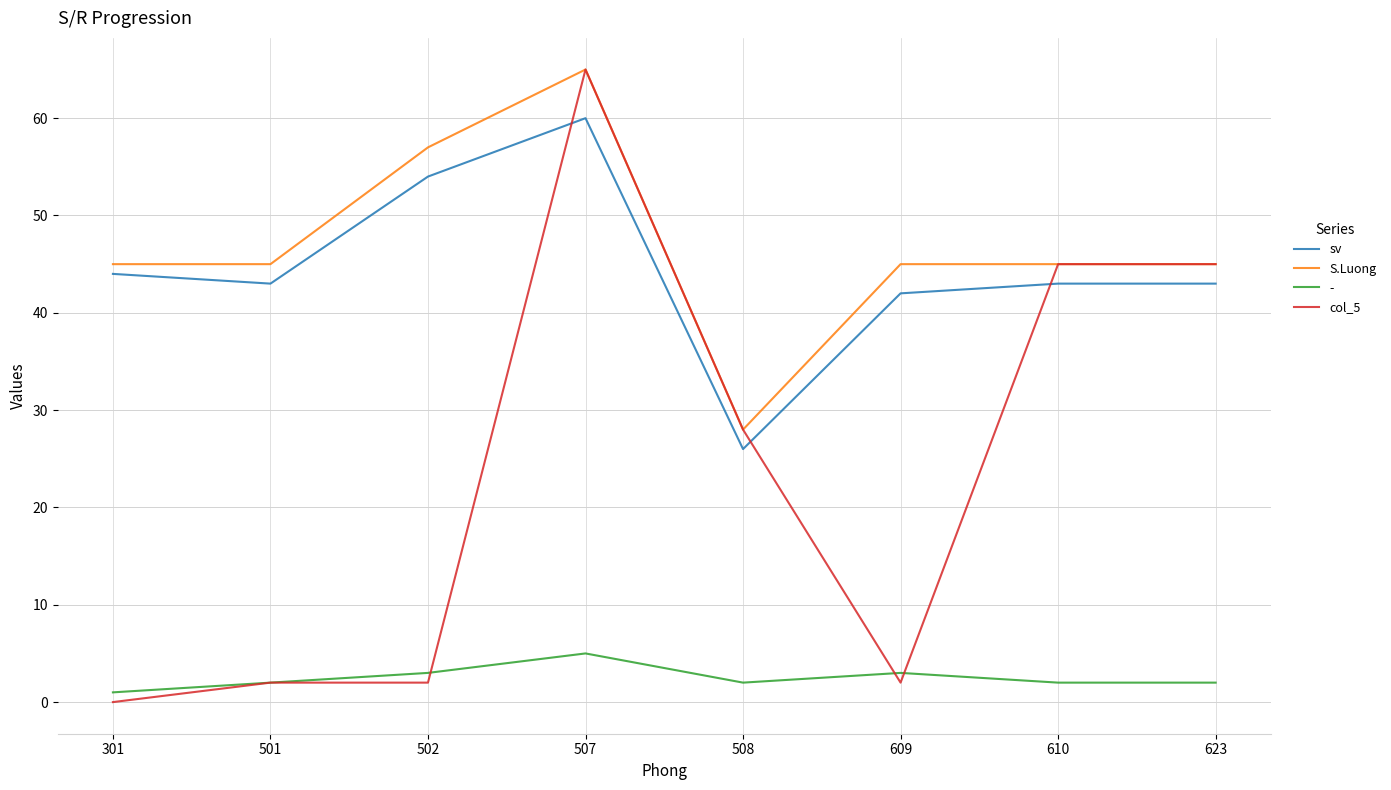

What is the maximum value for sv?

60